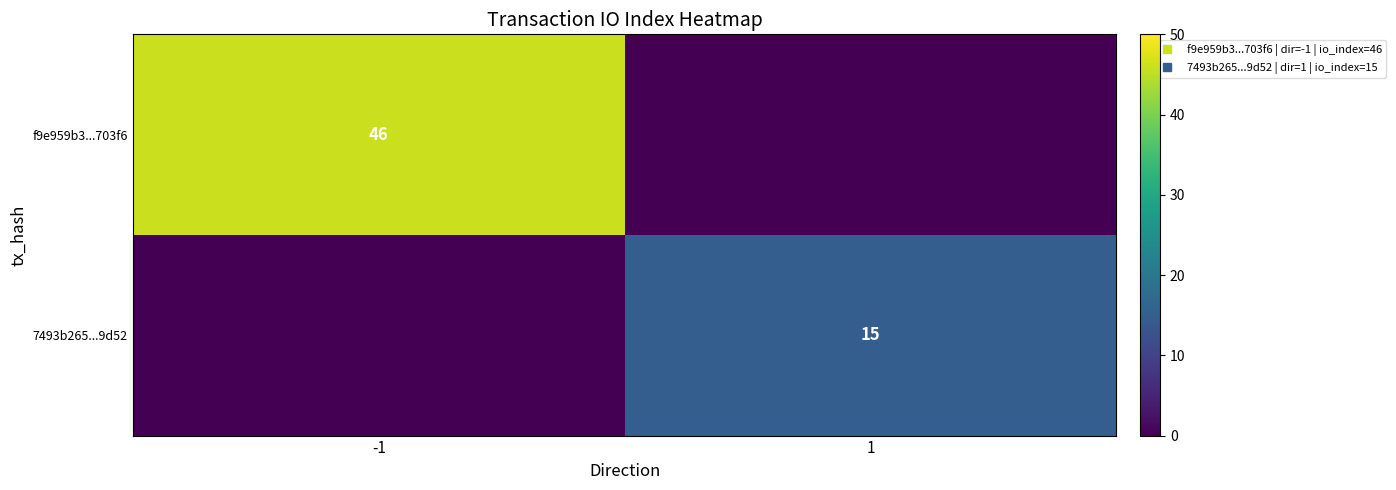

How many data points does each series have?

2